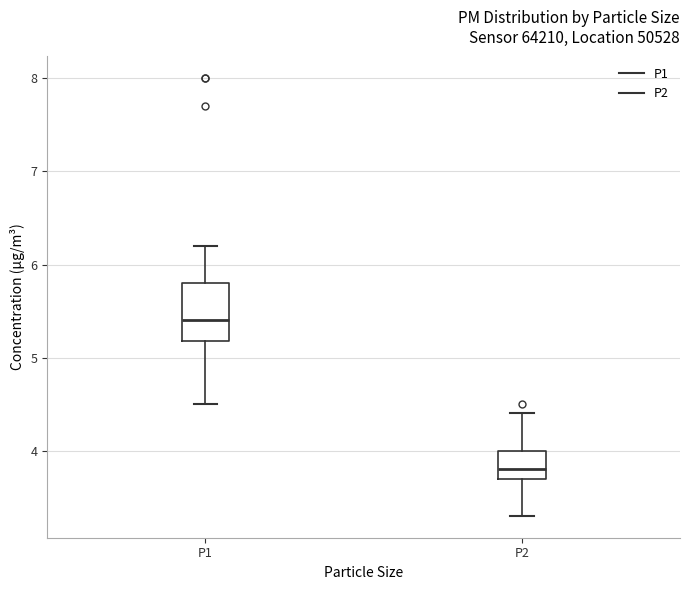

Reading left to right, transcribe this box plot: for each box, give where its median line is, the range the box spans, and where its two whiskers end, as read against the y-axis. The values are not printed on the chart, so give them approximately, as read against the axis.

P1: median 5.4, box 5.2 to 5.8, whiskers 4.5 to 6.2
P2: median 3.8, box 3.7 to 4.0, whiskers 3.3 to 4.4